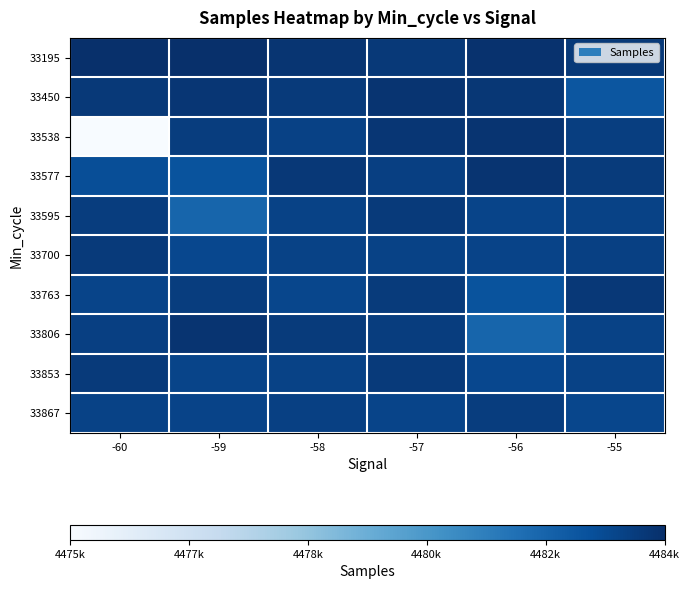

Reading left to right, list all the values displayed in this chart.

33195: -60=4484235	-59=4484221	-58=4484050	-57=4483893	-56=4484134	-55=4483894
33450: -60=4483917	-59=4484021	-58=4483866	-57=4484092	-56=4483962	-55=4482942
33538: -60=4475452	-59=4483757	-58=4483642	-57=4484009	-56=4484090	-55=4483747
33577: -60=4483216	-59=4483059	-58=4483946	-57=4483698	-56=4484090	-55=4483850
33595: -60=4483758	-59=4482437	-58=4483600	-57=4483861	-56=4483547	-55=4483596
33700: -60=4483876	-59=4483444	-58=4483585	-57=4483594	-56=4483582	-55=4483680
33763: -60=4483547	-59=4483765	-58=4483461	-57=4483854	-56=4483059	-55=4483946
33806: -60=4483698	-59=4484090	-58=4483850	-57=4483758	-56=4482437	-55=4483600
33853: -60=4483861	-59=4483547	-58=4483596	-57=4483876	-56=4483444	-55=4483585
33867: -60=4483594	-59=4483582	-58=4483680	-57=4483547	-56=4483765	-55=4483461